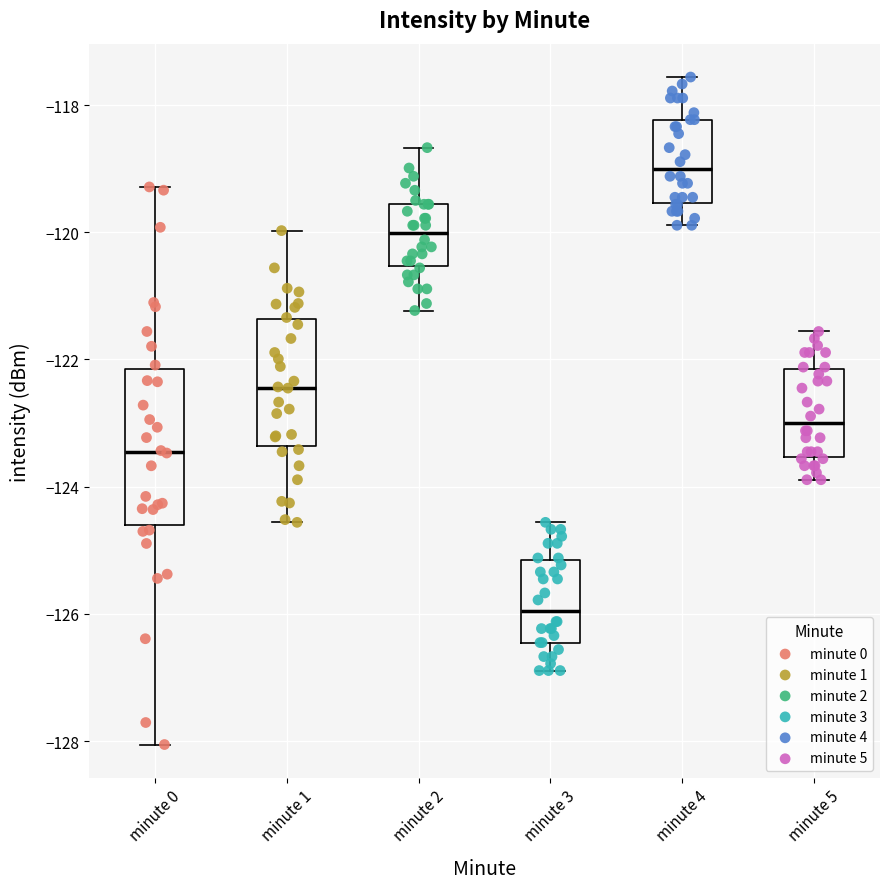

Which box's median line is the lowest?

minute 3